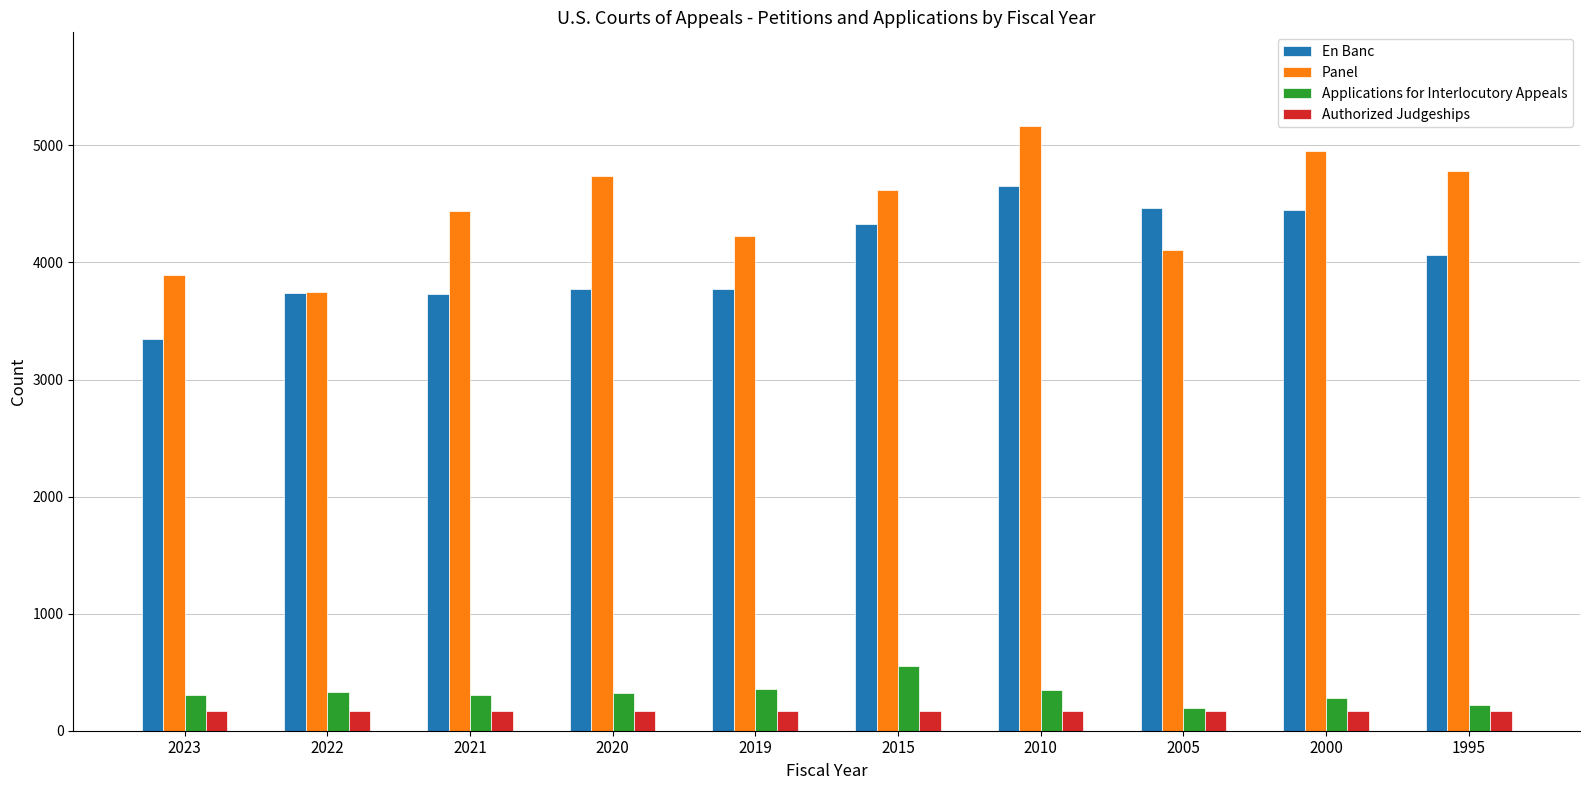

Between 2022 and 2020, which series saw the biggest shift?

Panel